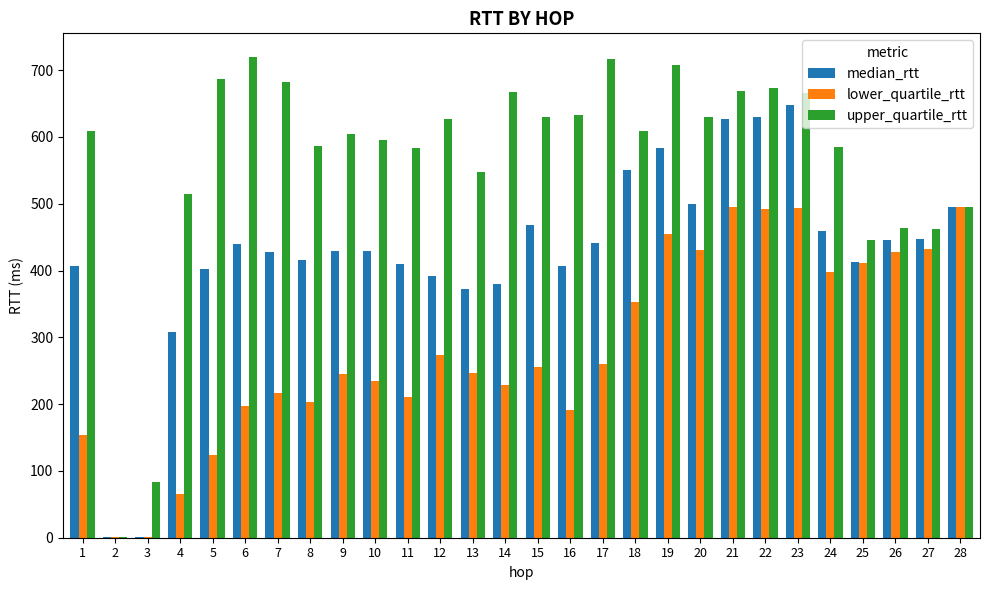

How many categories are shown in the chart?

28